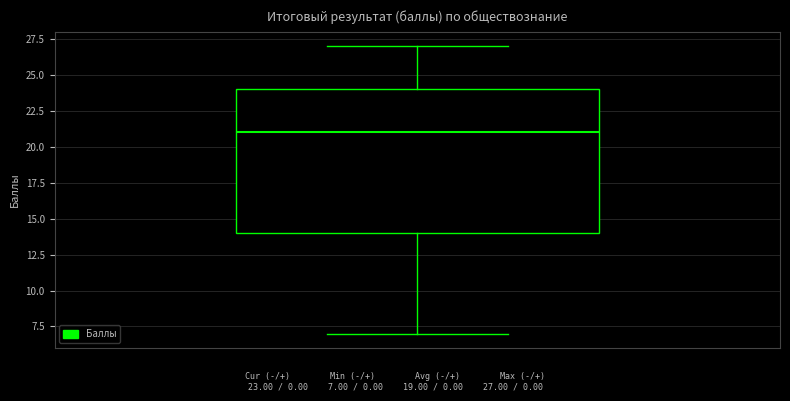

Transcribe this box plot: give where the median line is, the range the box spans, and where the two whiskers end, as read against the y-axis. The values are not printed on the chart, so give them approximately, as read against the axis.

median 21, box 14 to 24, whiskers 7 to 27